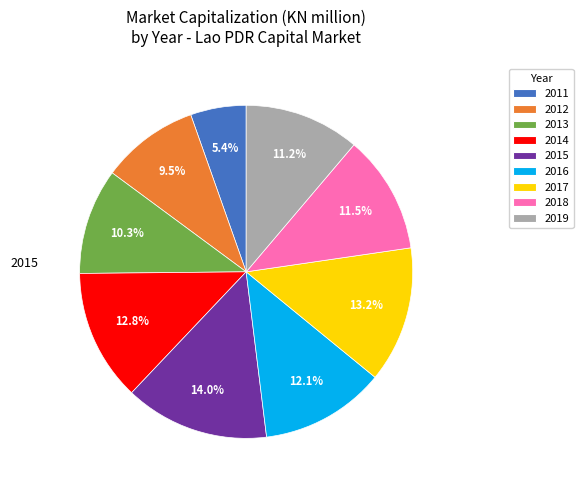

To the nearest percent, what is the average slice percentage?

11%